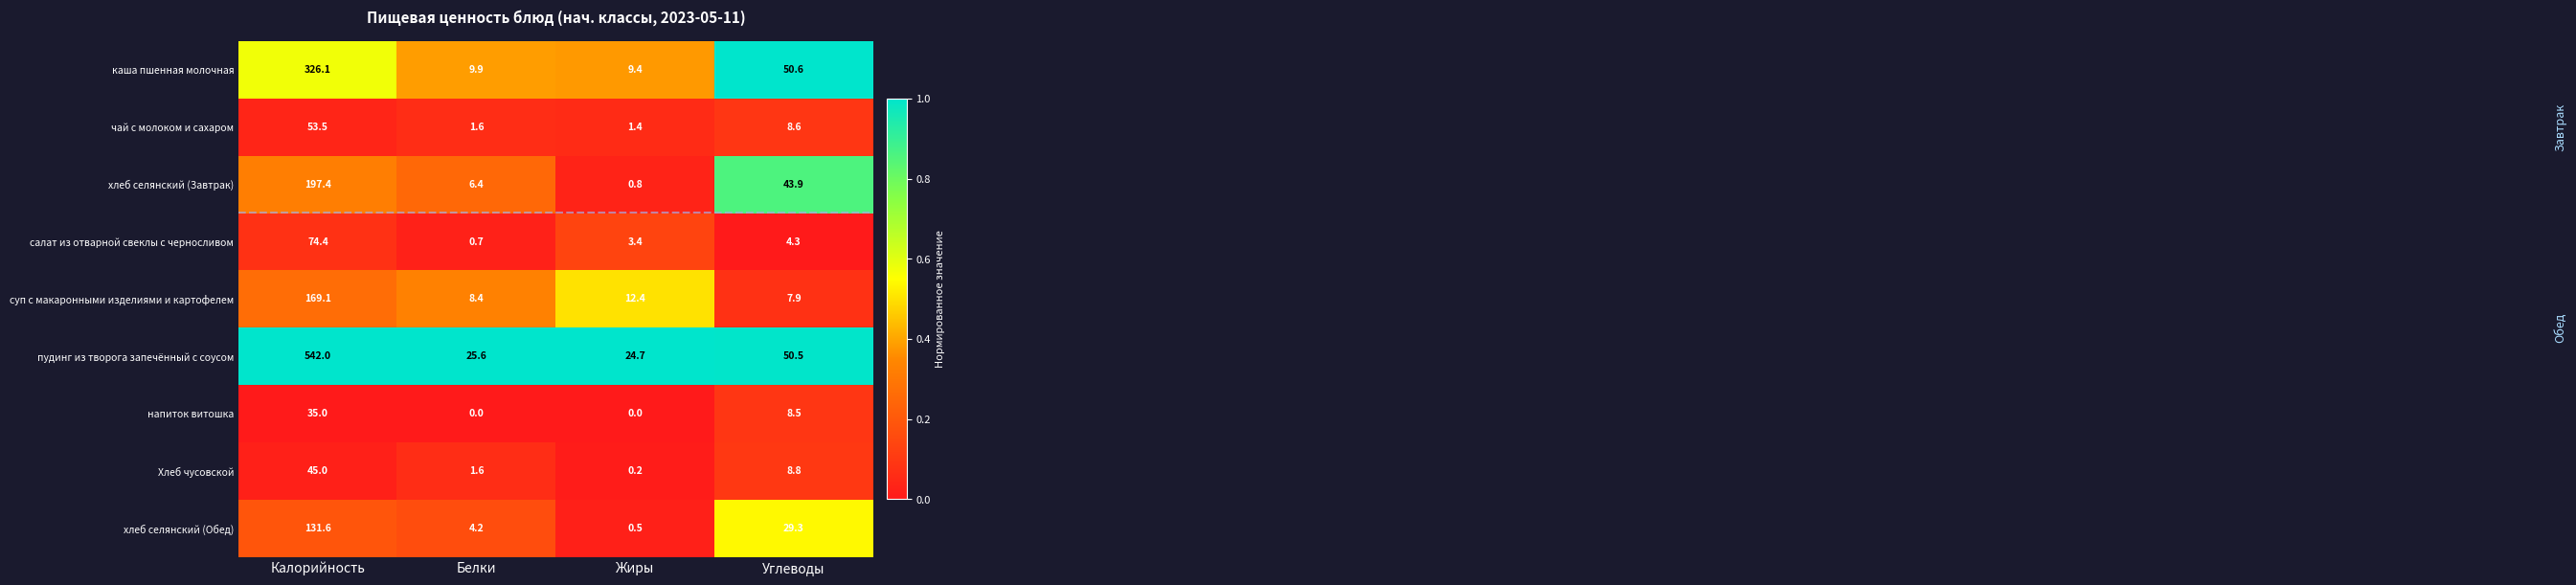

Rank the series at Жиры from lowest to highest value.

напиток витошка, Хлеб чусовской, хлеб селянский (Обед), хлеб селянский (Завтрак), чай с молоком и сахаром, салат из отварной свеклы с черносливом, каша пшенная молочная, суп с макаронными изделиями и картофелем, пудинг из творога запечённый с соусом